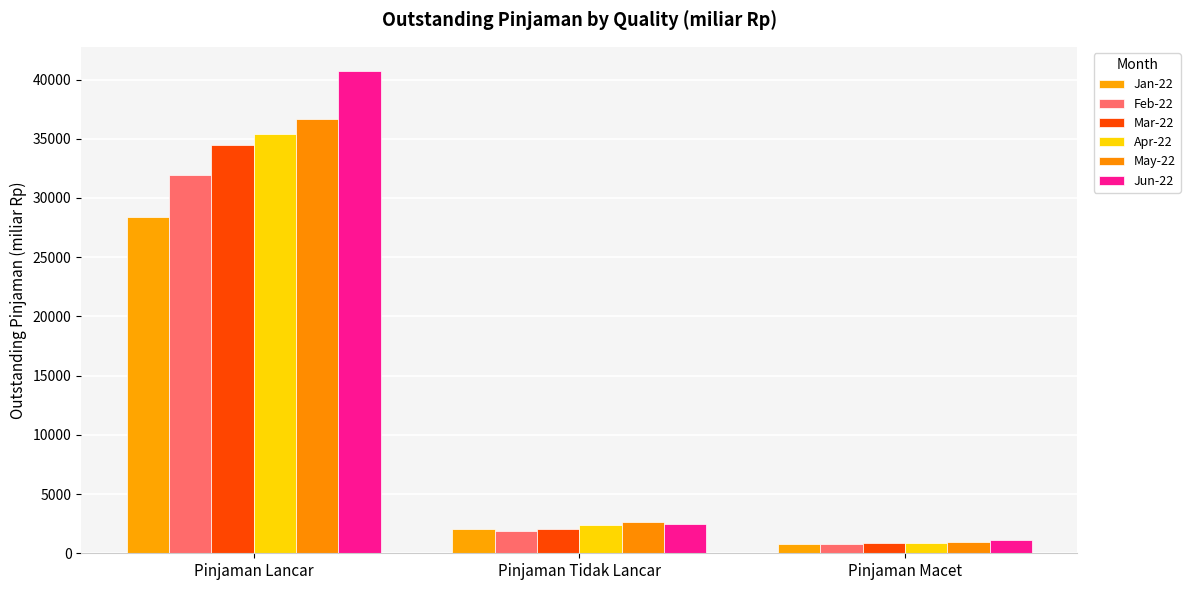

How many groups of bars are there?

3